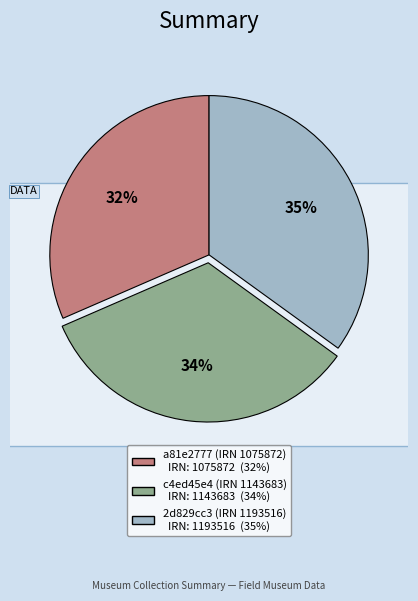

Count the number of slices in the pie.

3